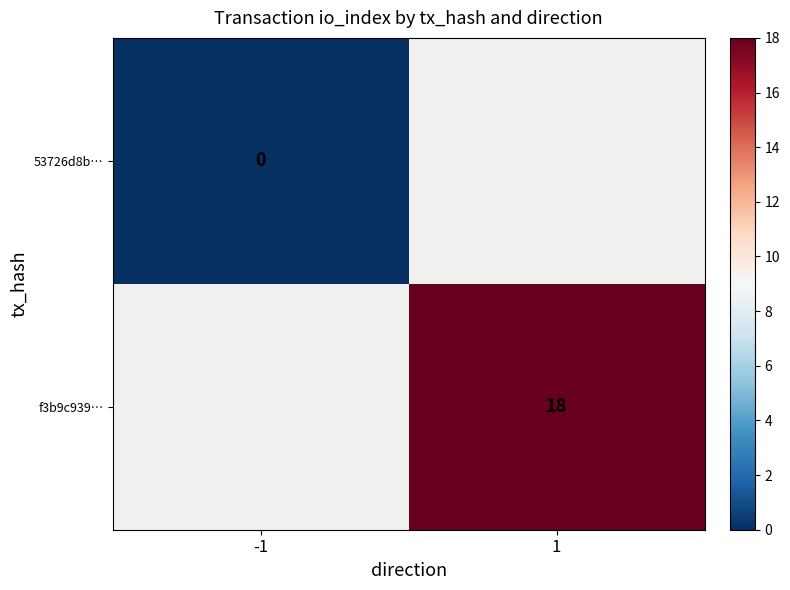

True or false: f3b9c939… has a value of 24 at 1.

False